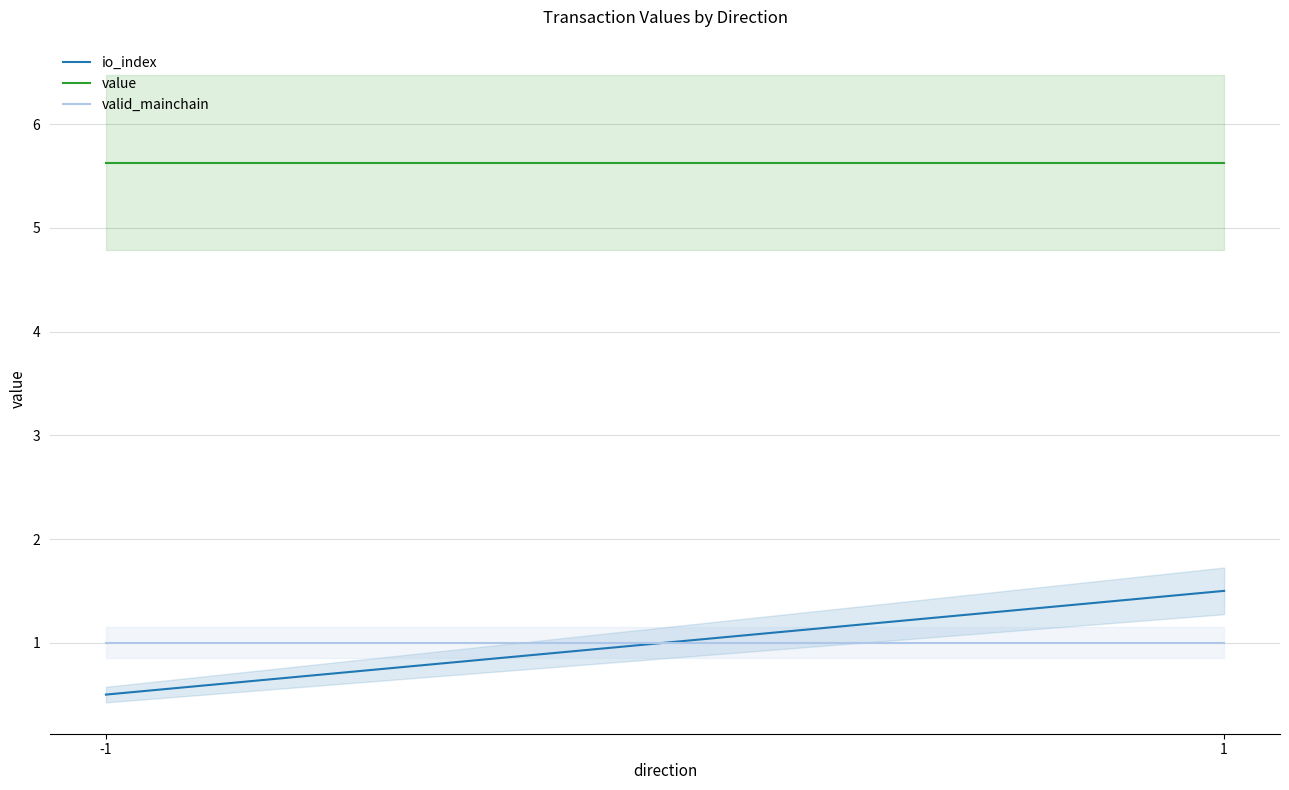

Count the io_index values in the range 0 to 1.

1